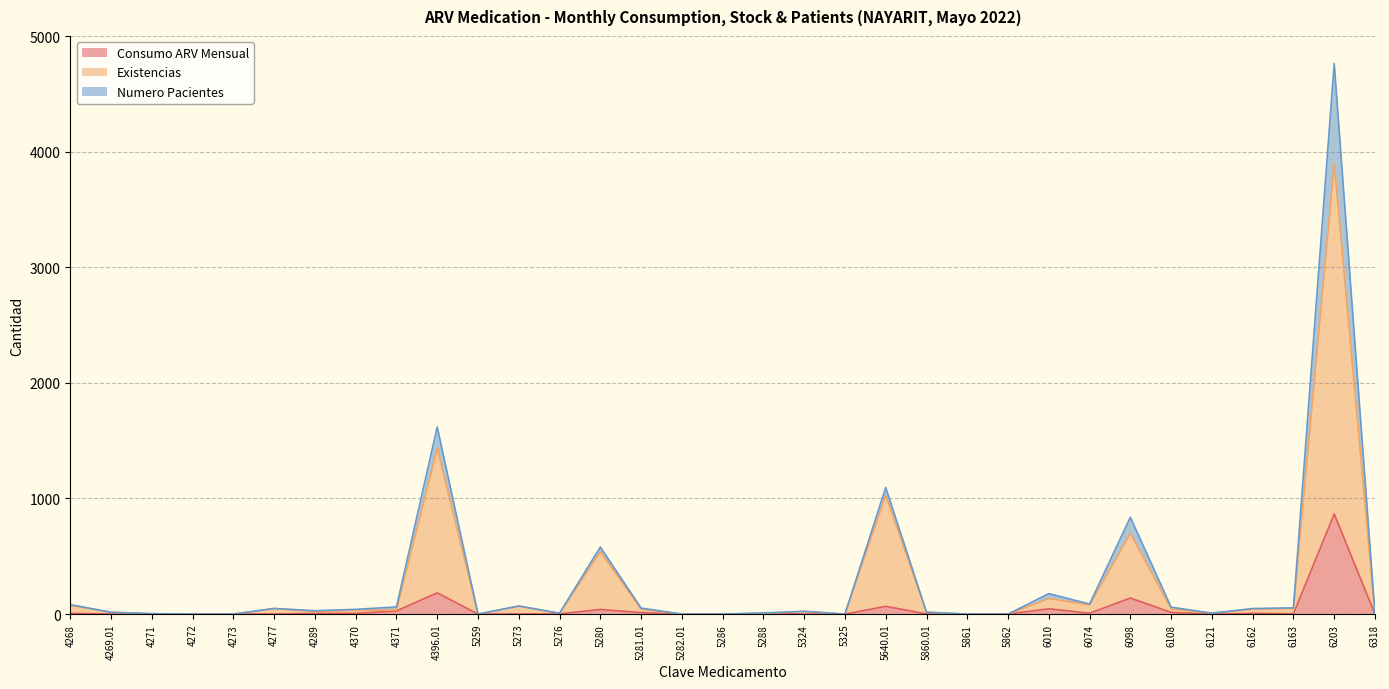

How many interior local peaks does the Numero Pacientes series have?

9